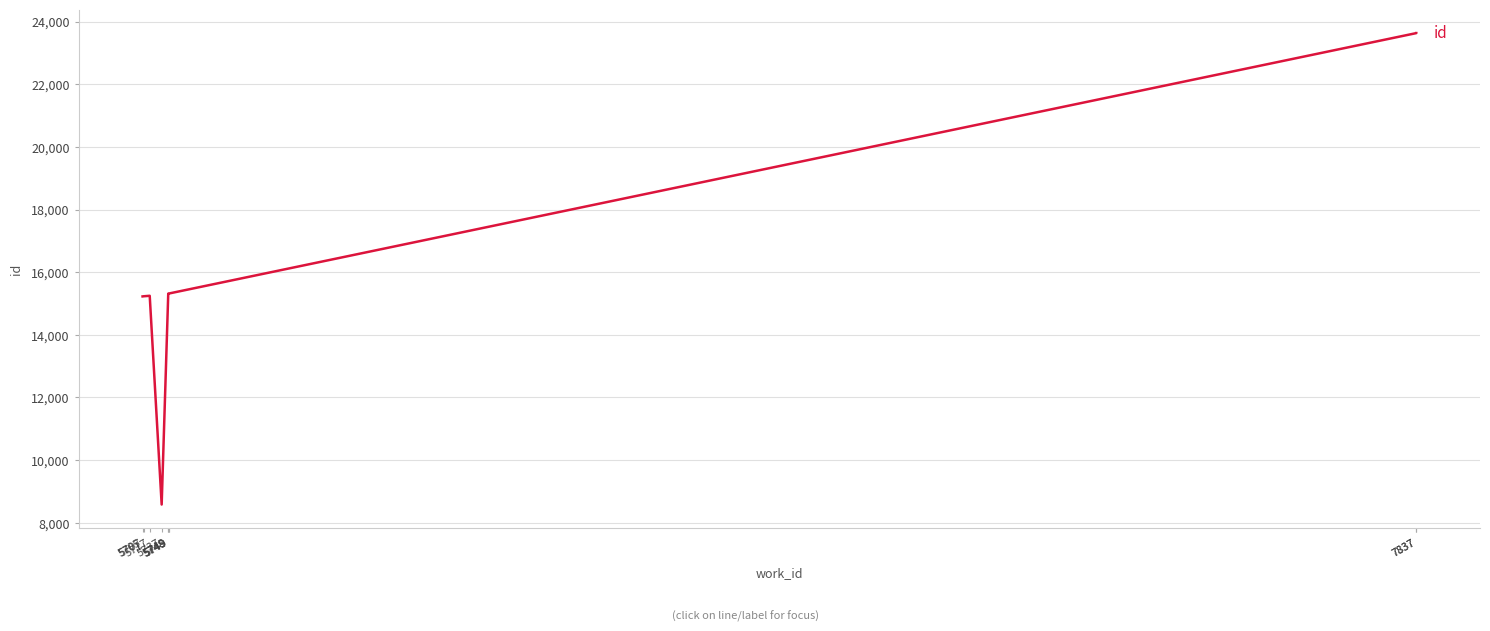

Reading left to right, list all the values displayed in this chart.

5705=15226	5707=15231	5717=15246	5737=8582	5748=15307	5748=15313	5749=15317	5749=15318	7837=23632	7837=23633